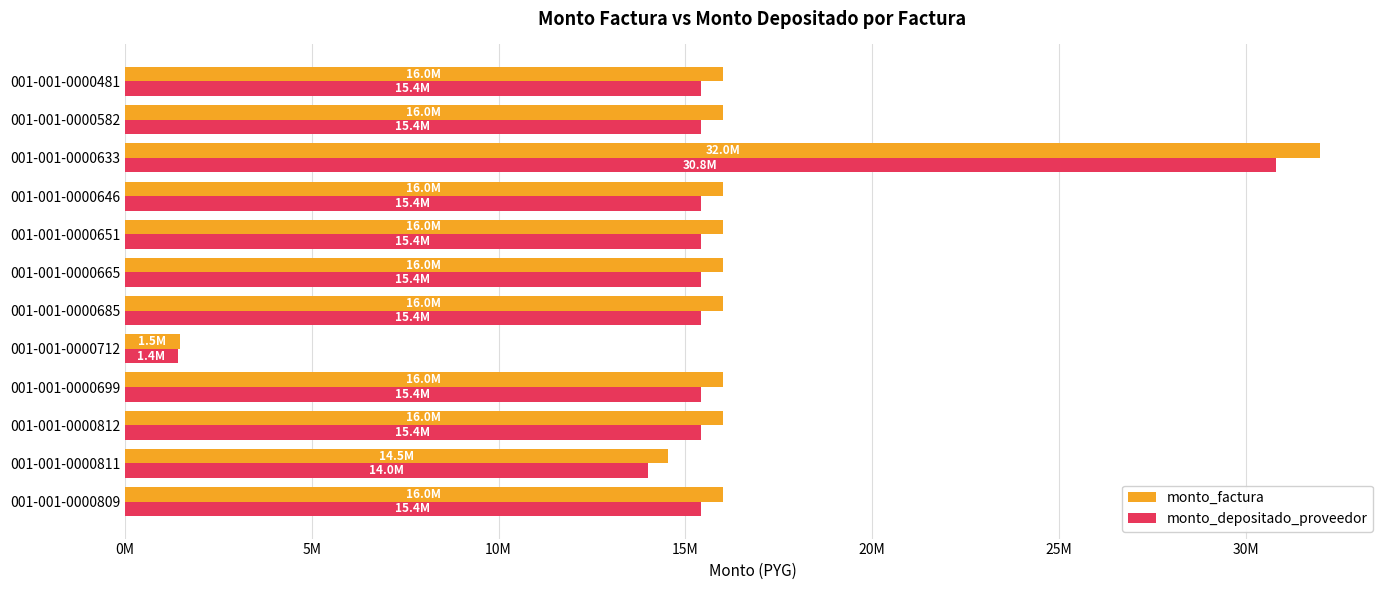

List the series in order of their peak value, lowest first.

monto_depositado_proveedor, monto_factura